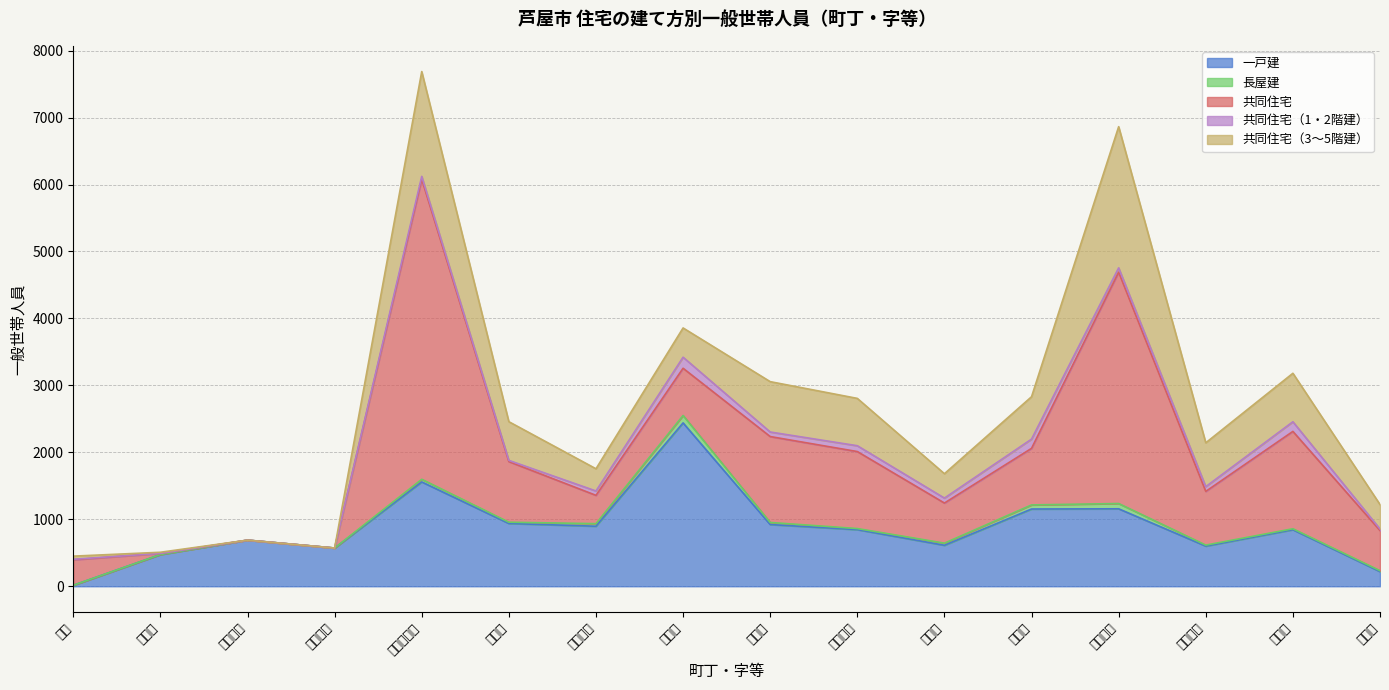

How many values in the 共同住宅（3～5階建） series are below 578?

8